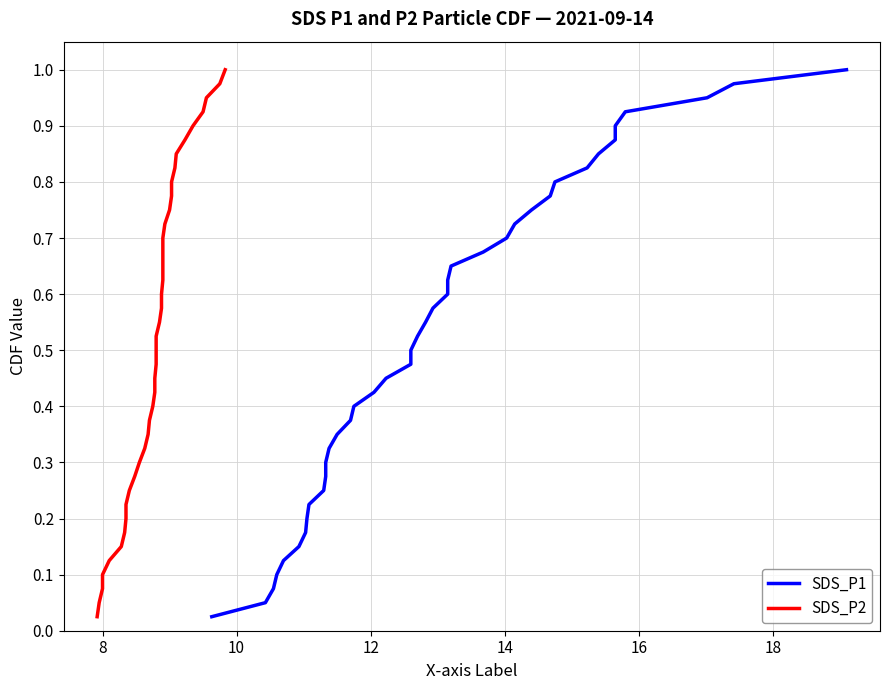

What is the maximum value for SDS_P2?

1.0